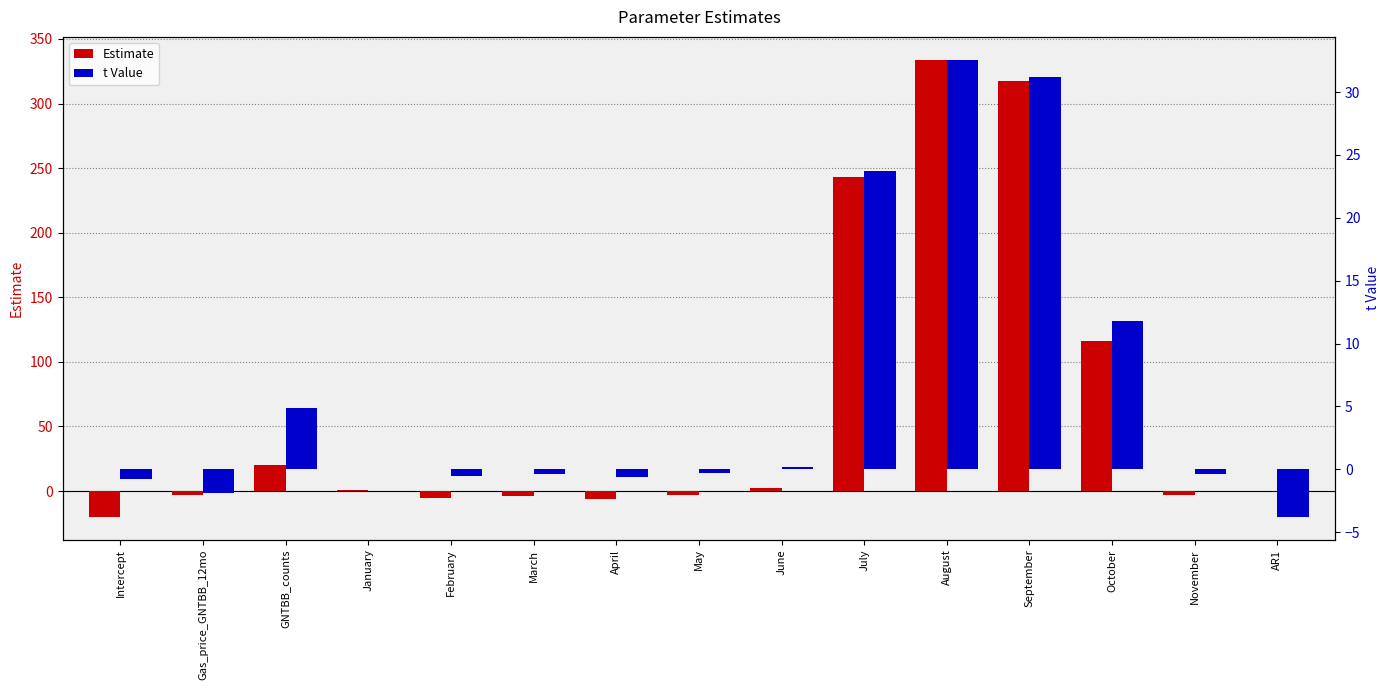

Which series changed the most between July and August?

Estimate